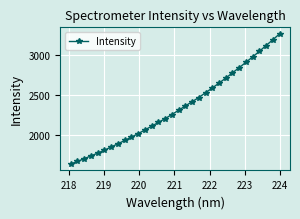

What is the smallest value displayed?

1639.9